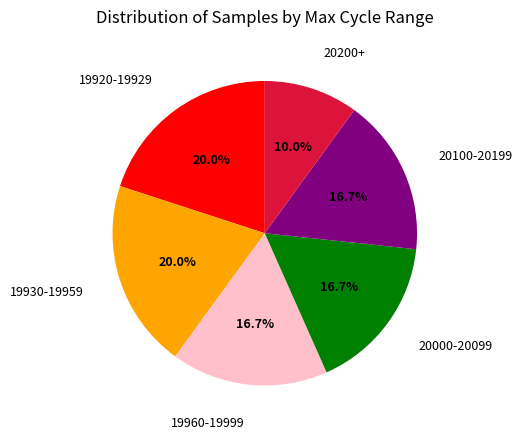

What percentage is NOT represented by 20000-20099?

83.3%